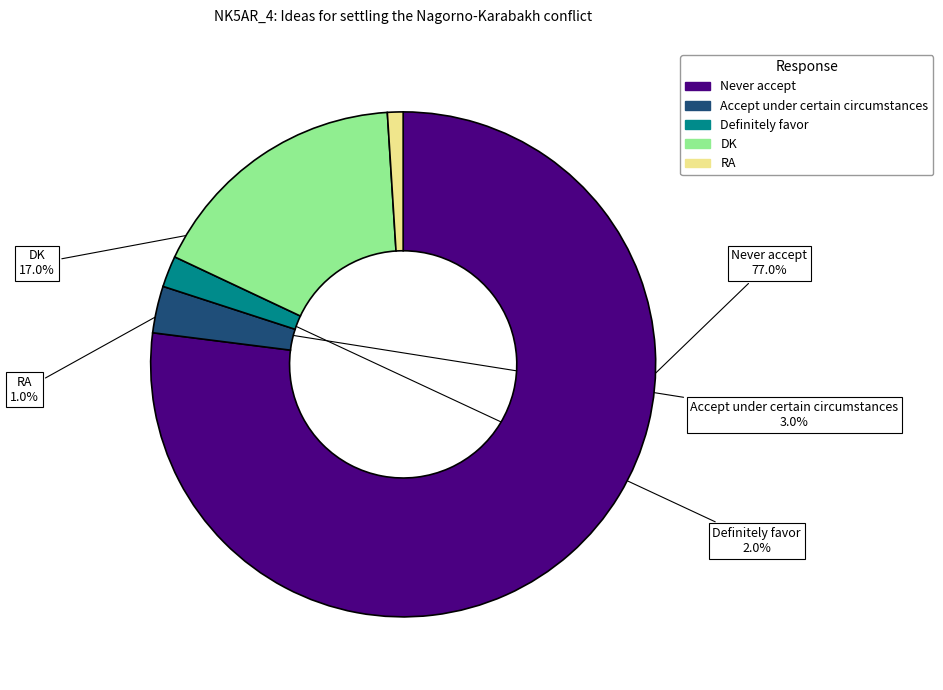

The Definitely favor slice represents 2% of the pie. True or false?

True